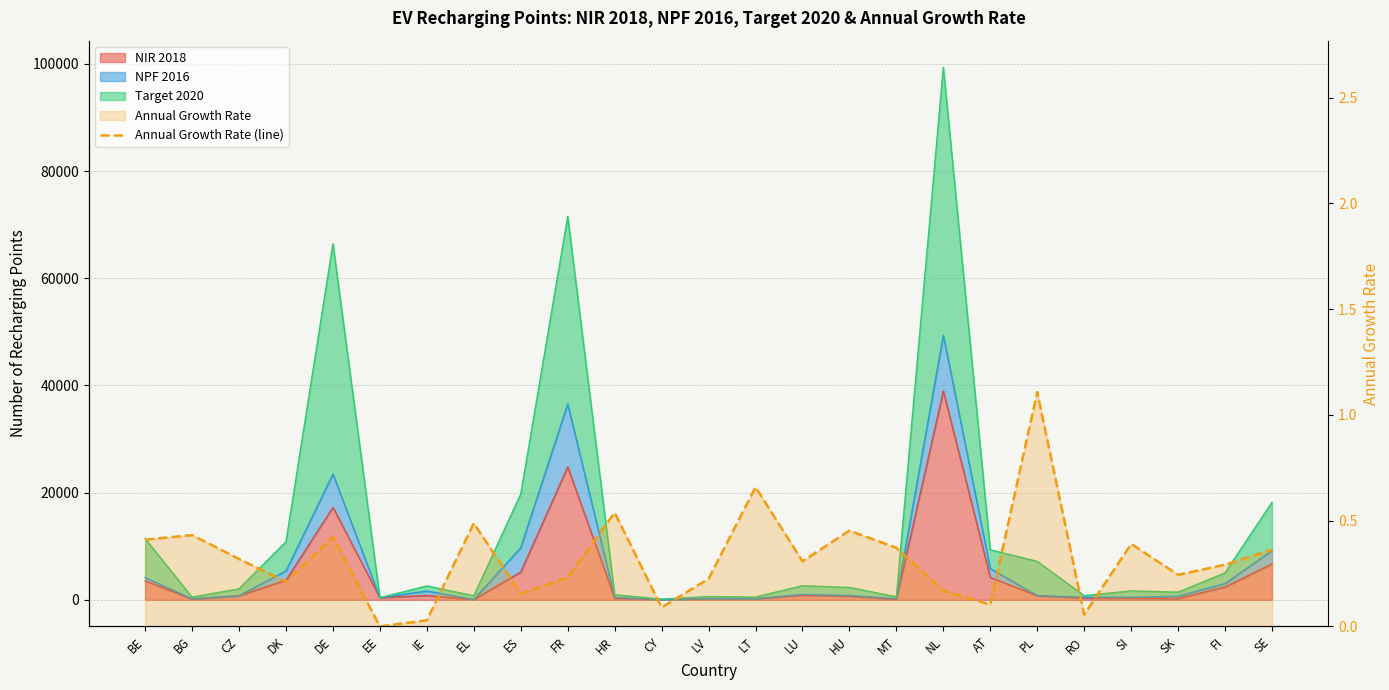

What is the difference between the second highest and second lowest values?

0.6